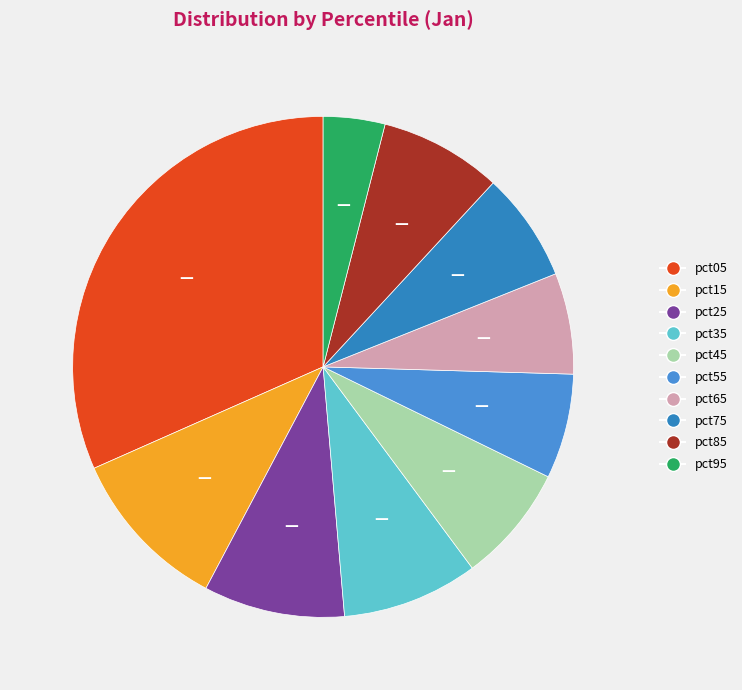

Count the number of slices in the pie.

10